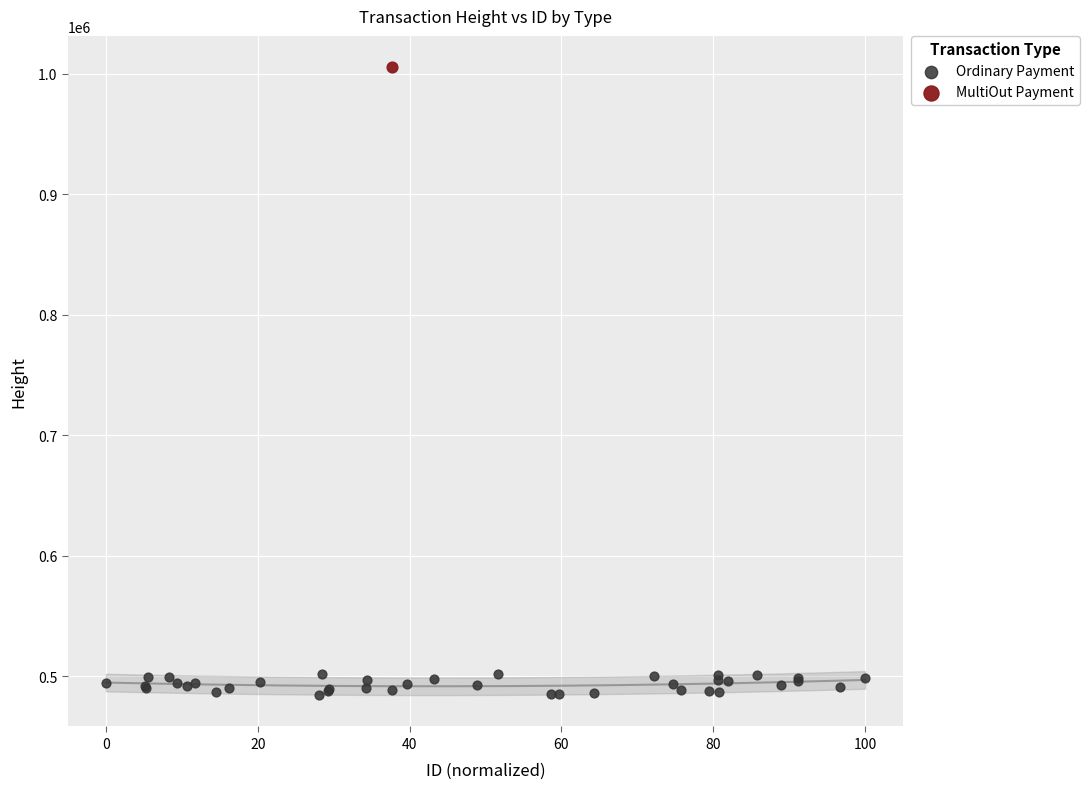

What are all the series names shown in the legend?

Ordinary Payment, MultiOut Payment